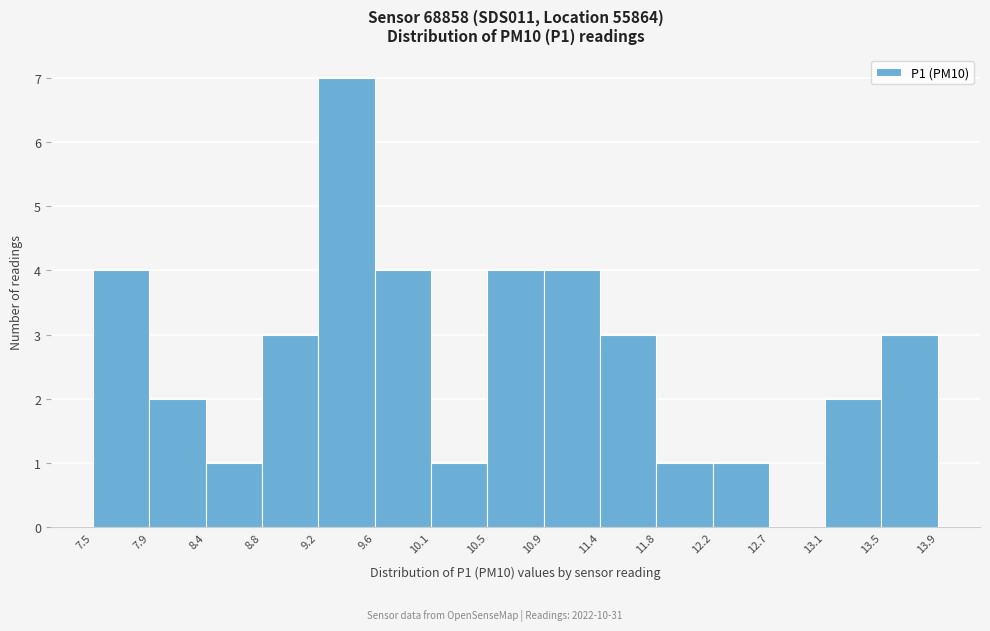

Reading left to right, list every bar in this chart as the range it spans on the x-axis followed by its height. The values are not printed on the chart, so give them approximately, as read against the axis.

7.5 to 7.9: 4
7.9 to 8.4: 2
8.4 to 8.8: 1
8.8 to 9.2: 3
9.2 to 9.6: 7
9.6 to 10.1: 4
10.1 to 10.5: 1
10.5 to 10.9: 4
10.9 to 11.4: 4
11.4 to 11.8: 3
11.8 to 12.2: 1
12.2 to 12.7: 1
12.7 to 13.1: 0
13.1 to 13.5: 2
13.5 to 13.9: 3